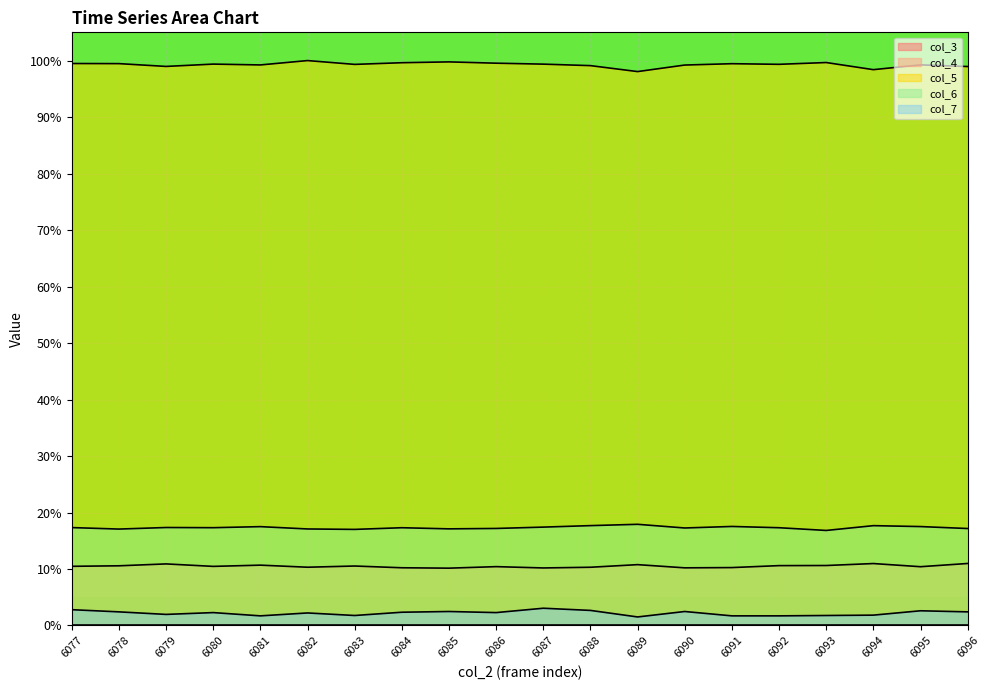

What is the value of the col_6 point at the 15th from the left?

17.5